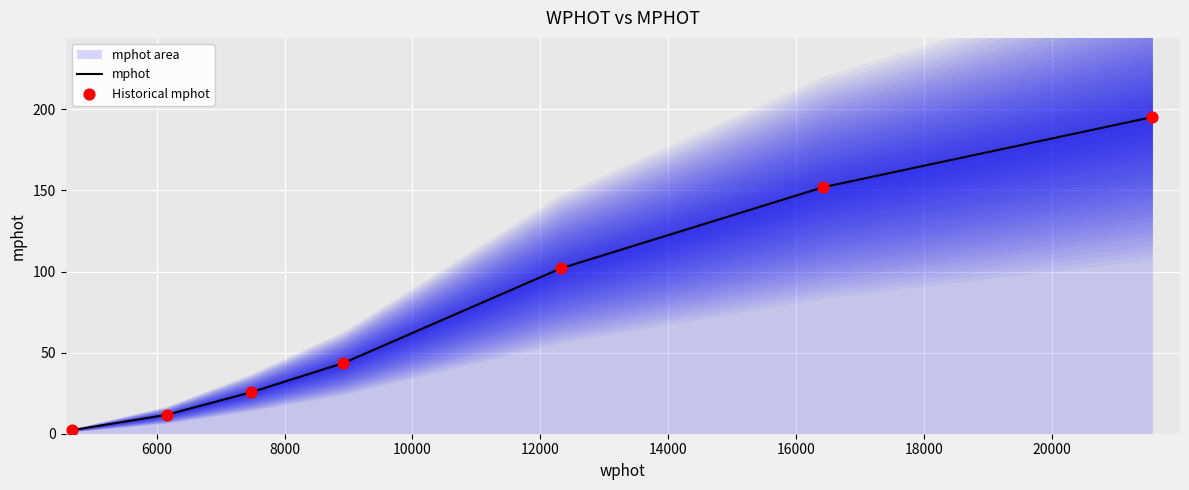

What is the highest value of the mphot series?

195.3